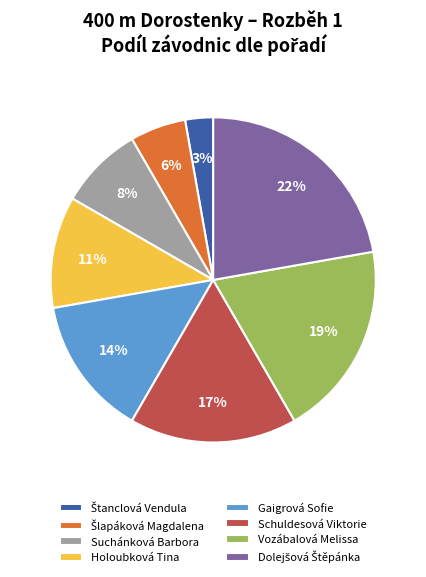

How many segments does this pie chart have?

8